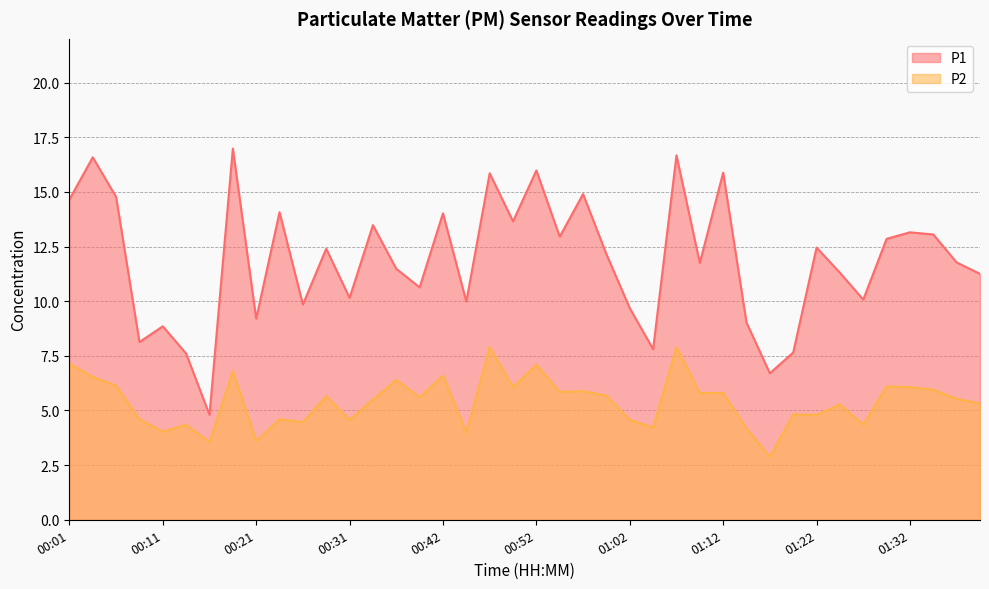

Rank the series by their average value, from lowest to highest.

P2, P1